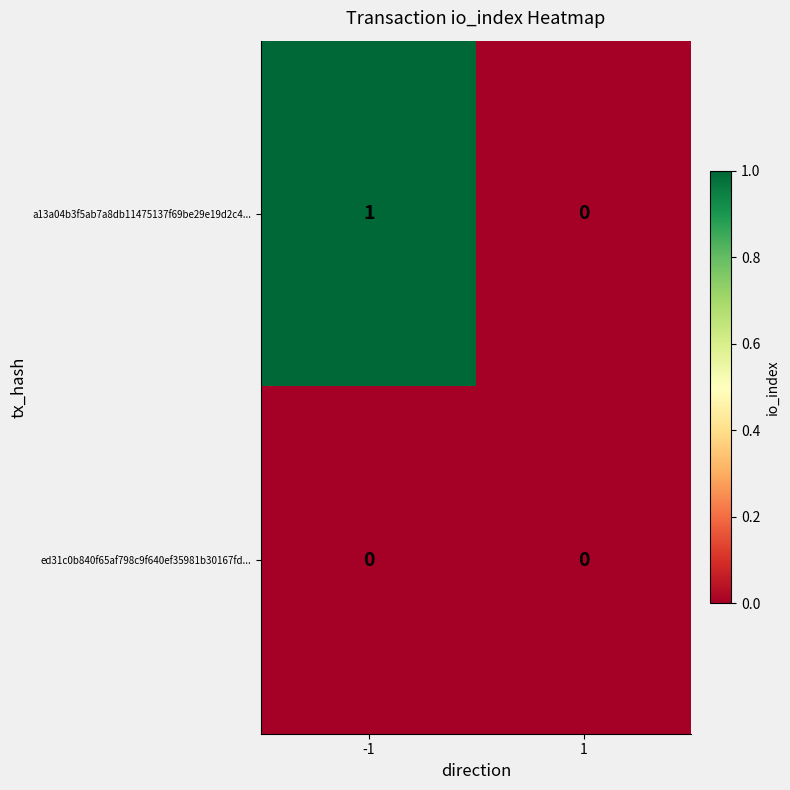

Reading left to right, extract all data points from this chart.

a13a04b3f5ab7a8db11475137f69be29e19d2c4...: 1	0
ed31c0b840f65af798c9f640ef35981b30167fd...: 0	0